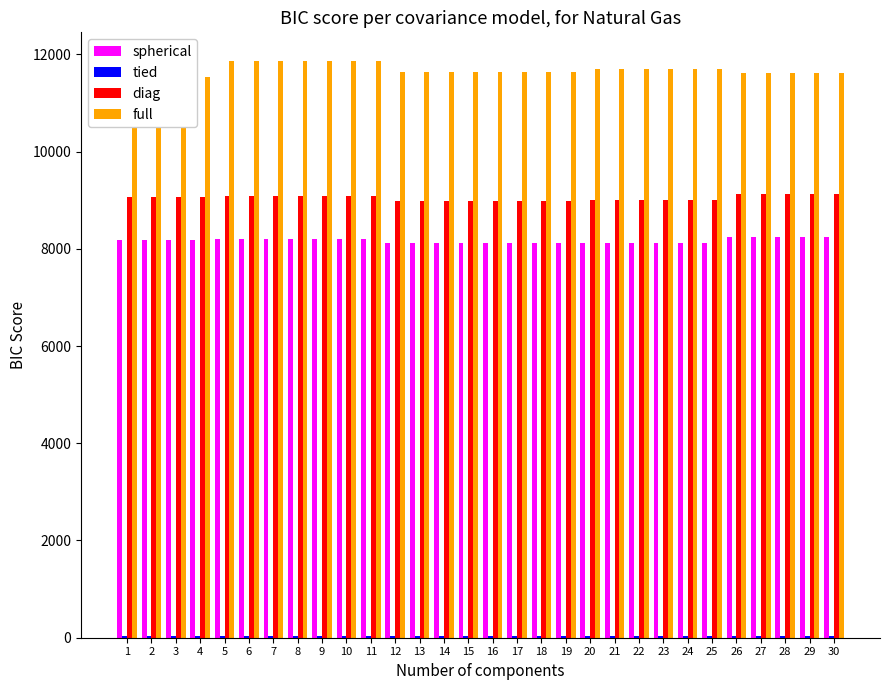

Rank the series by their maximum value, from lowest to highest.

tied, spherical, diag, full